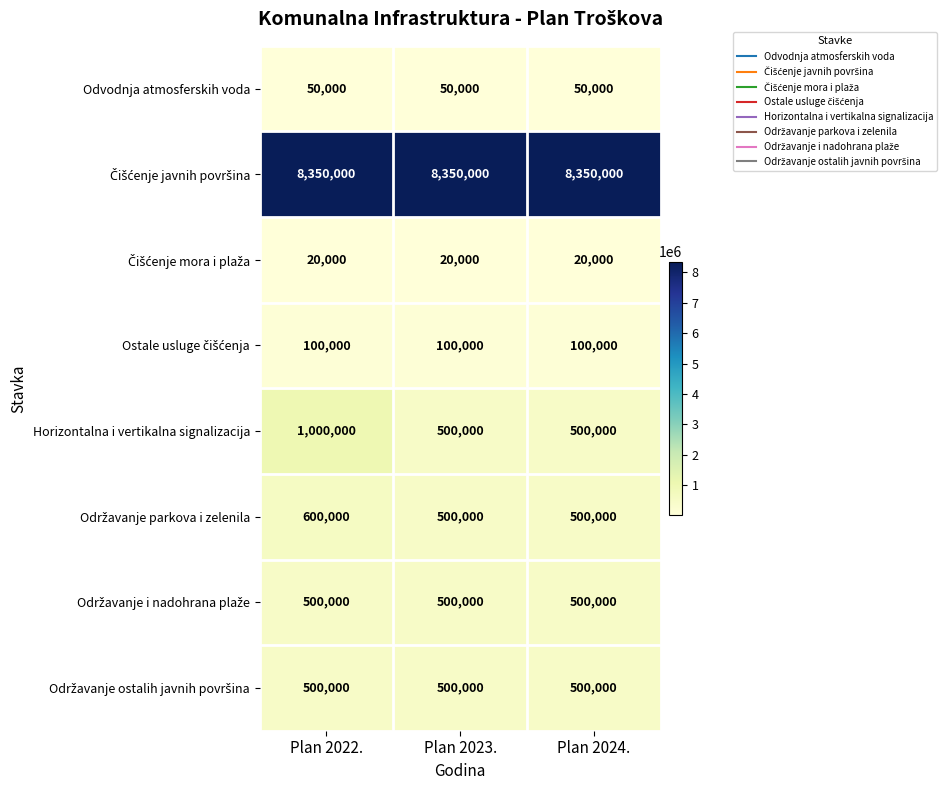

What is the spread (max minus min) of values at Plan 2023.?

8330000